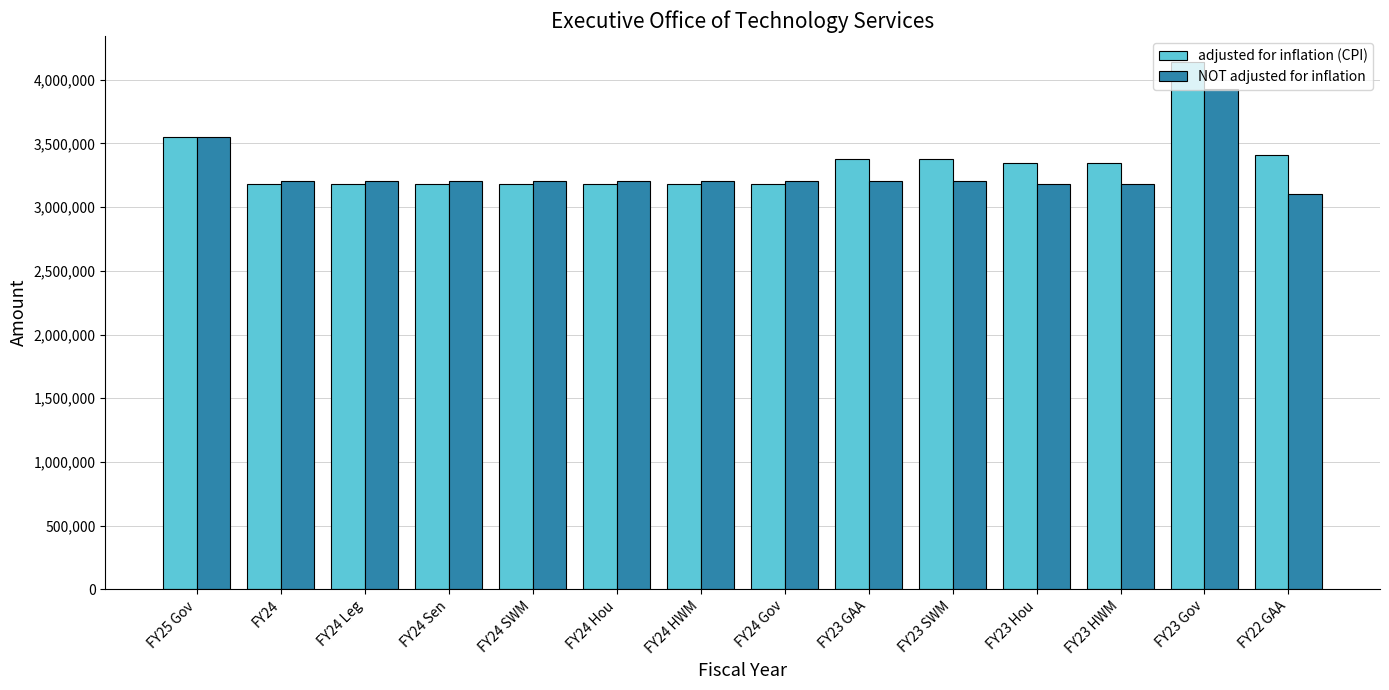

What is the difference between the NOT adjusted for inflation values at FY23 Hou and FY24 Hou?

28589